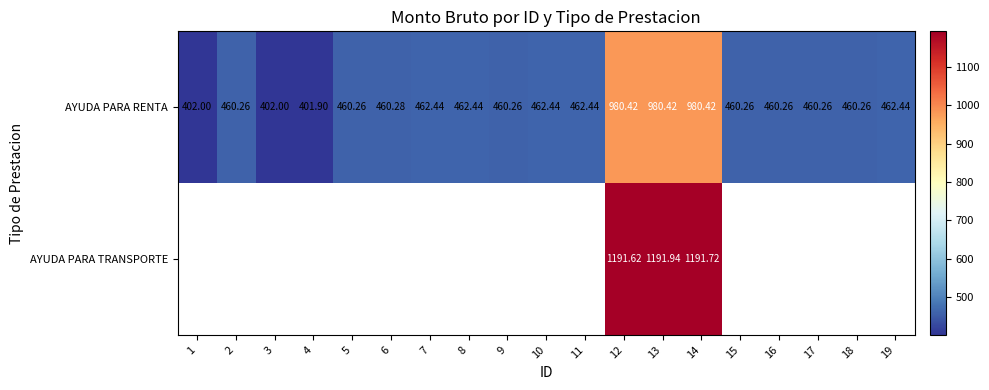

Rank the series at 13 from lowest to highest value.

AYUDA PARA RENTA, AYUDA PARA TRANSPORTE